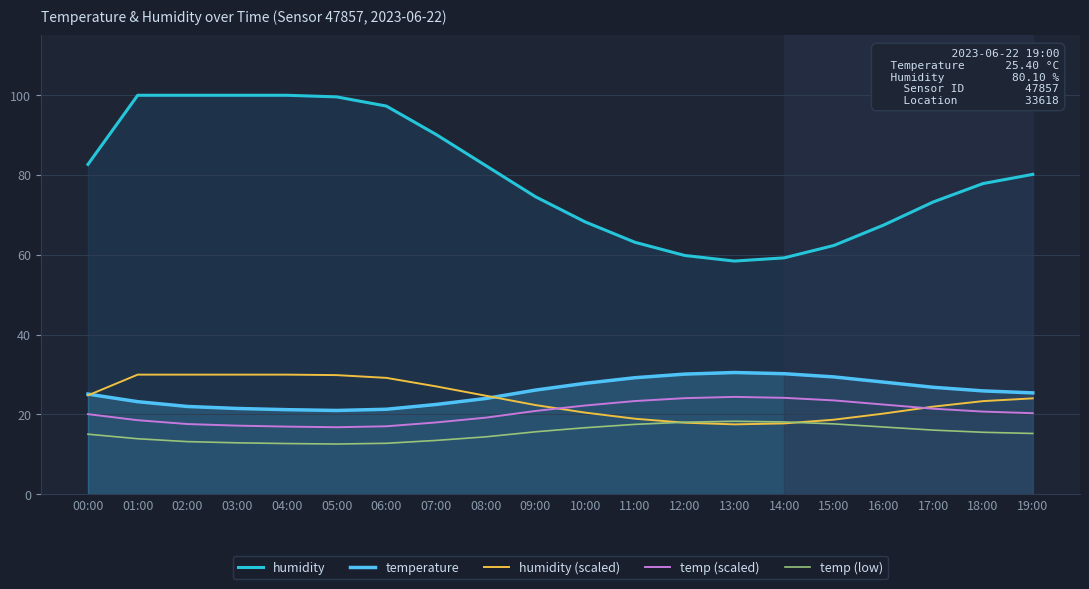

Is it true that humidity (scaled) equals 30.0 at 03:00?

True